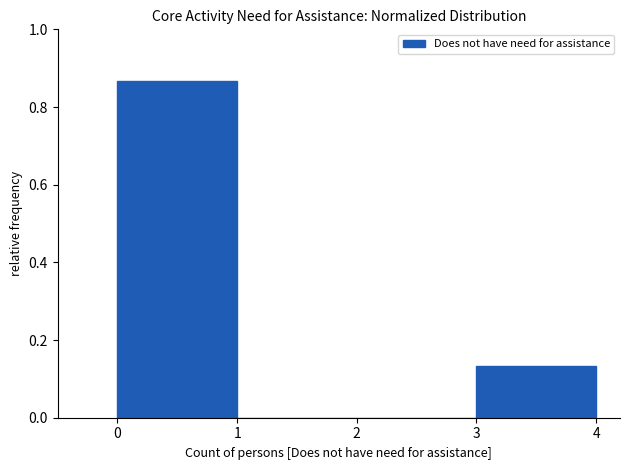

Which range on the x-axis has the tallest bar?

0 to 1